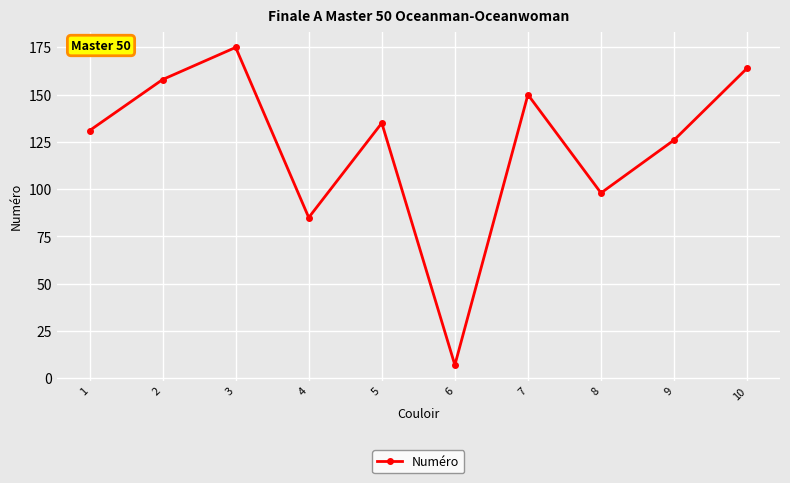

What is the value of the 2nd point from the left?

158